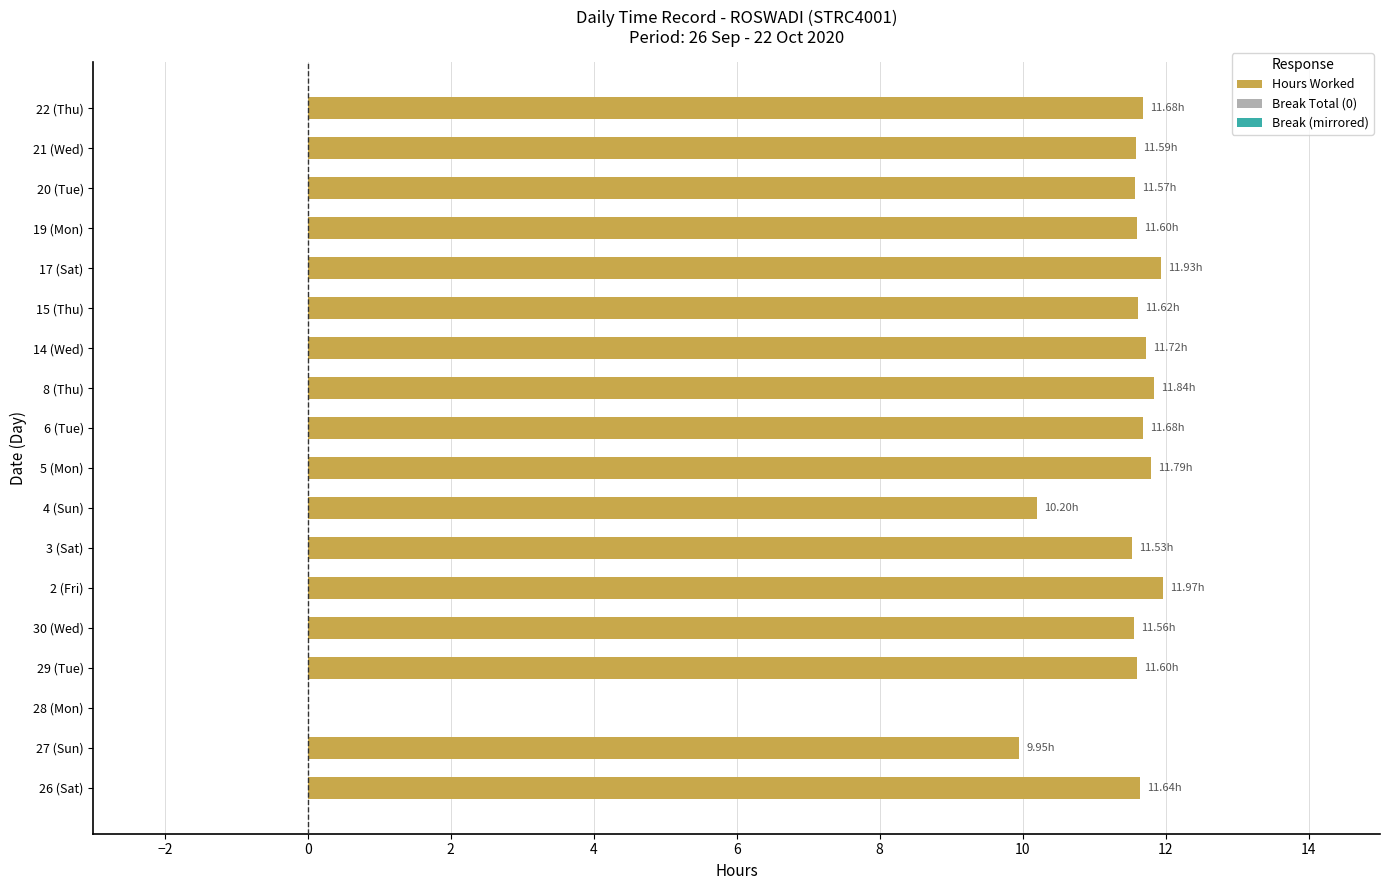

What is the sum of the values at 17 (Sat) and 21 (Wed)?

23.5